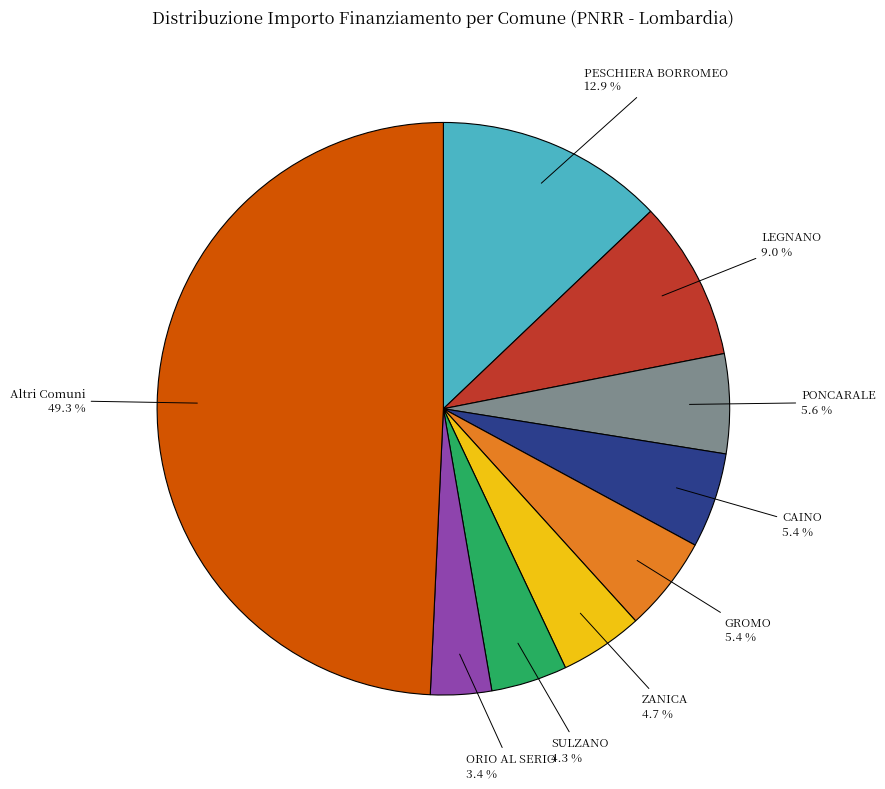

How many slices are in this pie chart?

9